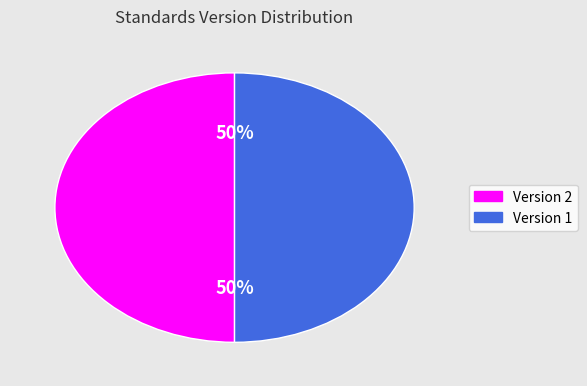

Approximately how many times larger is the value at Version 2 compared to Version 1?

1.0